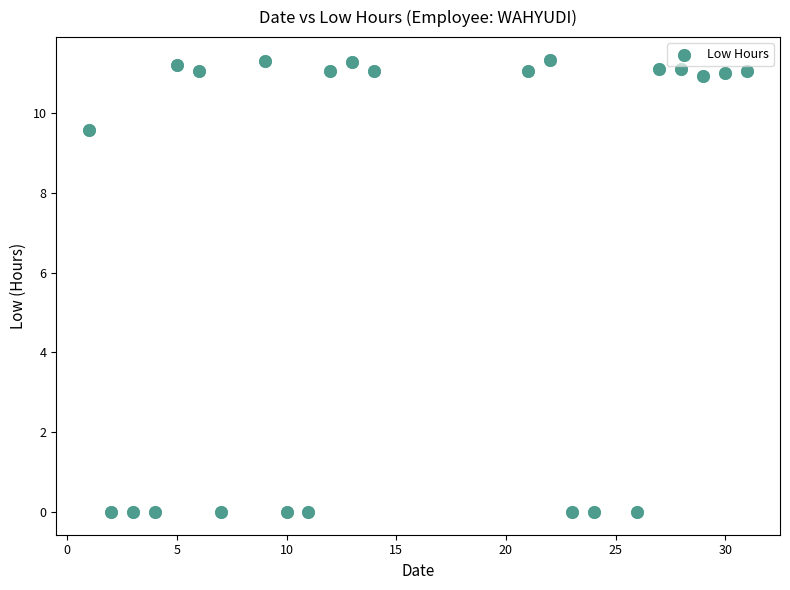

What is the range of Y values (max minus min)?

11.3